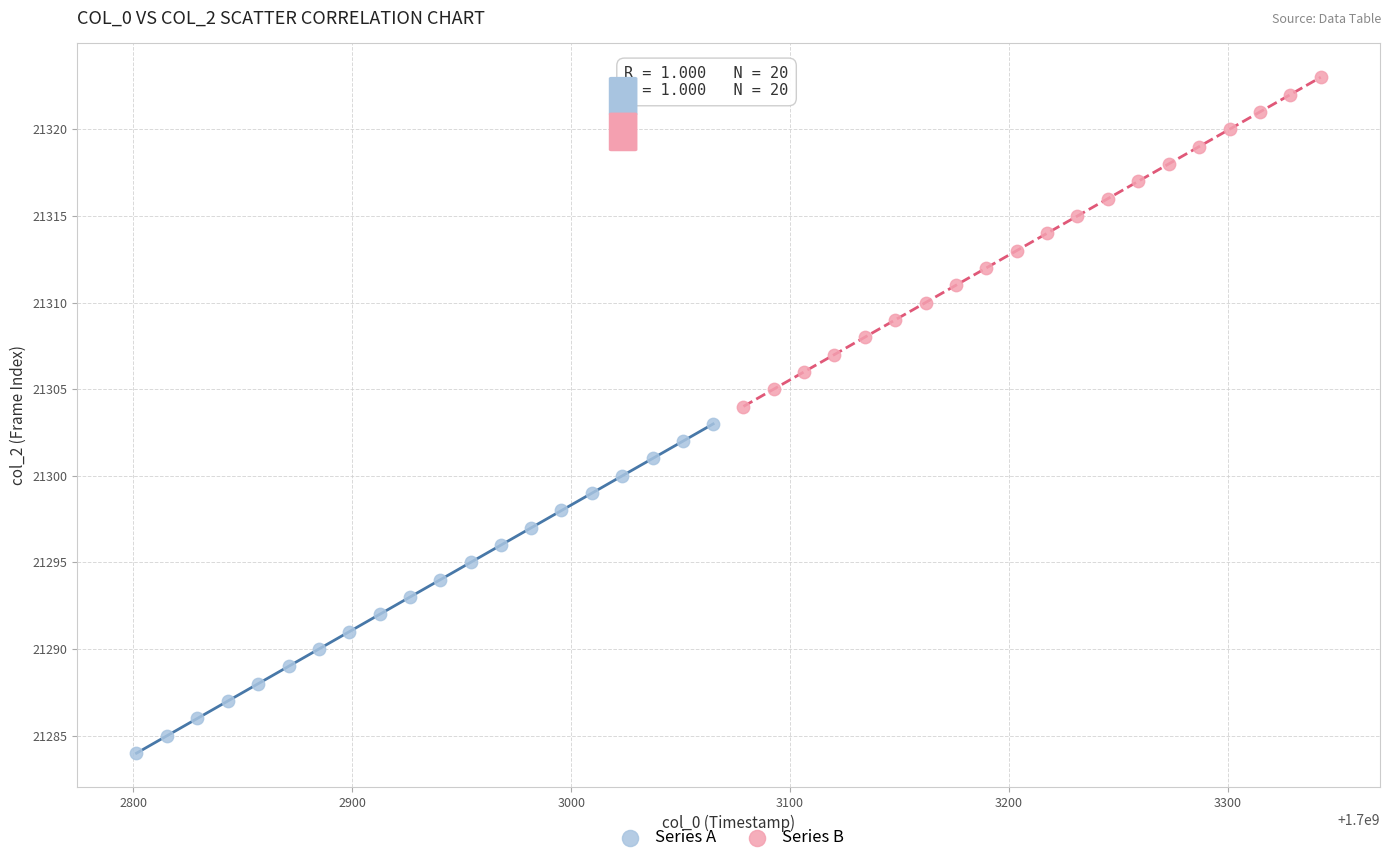

Which series reaches the maximum Y coordinate?

Series B